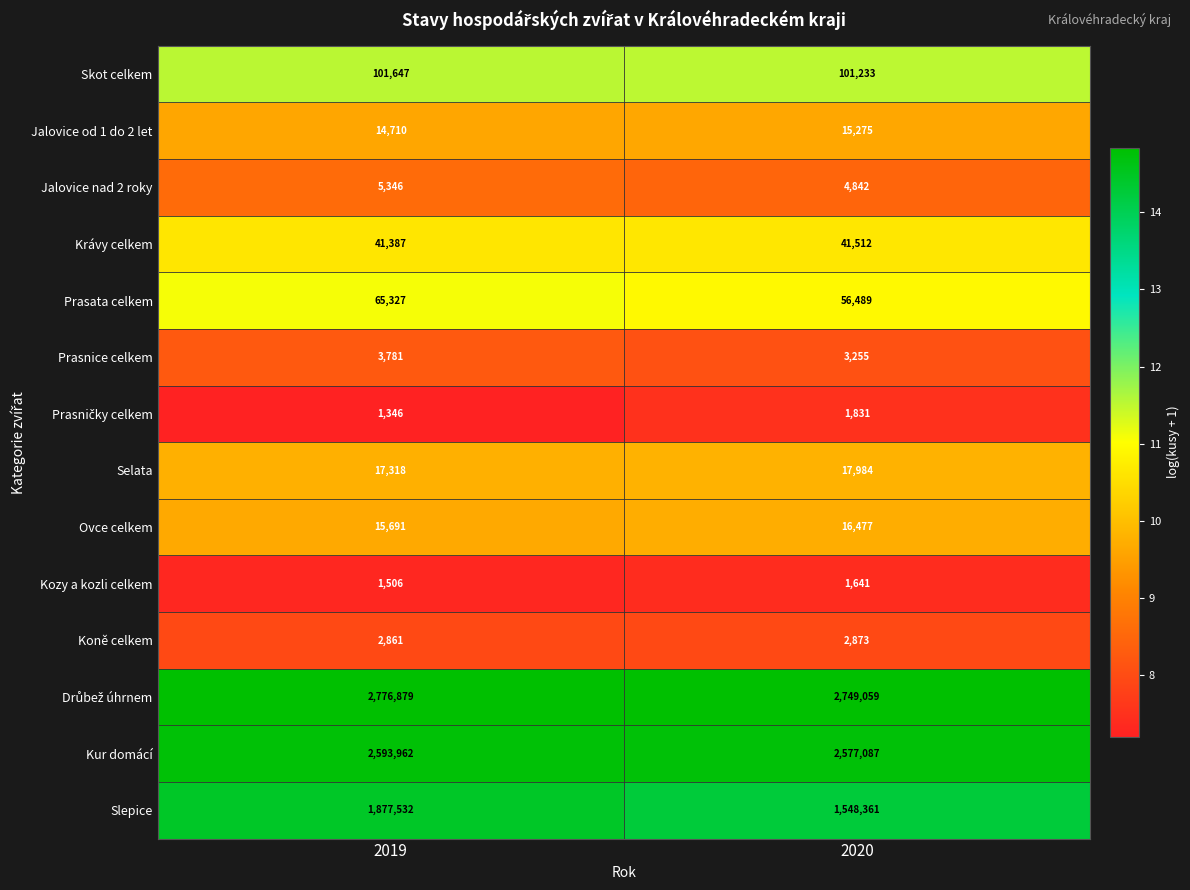

Read the Prasata celkem value at 2019.

65327